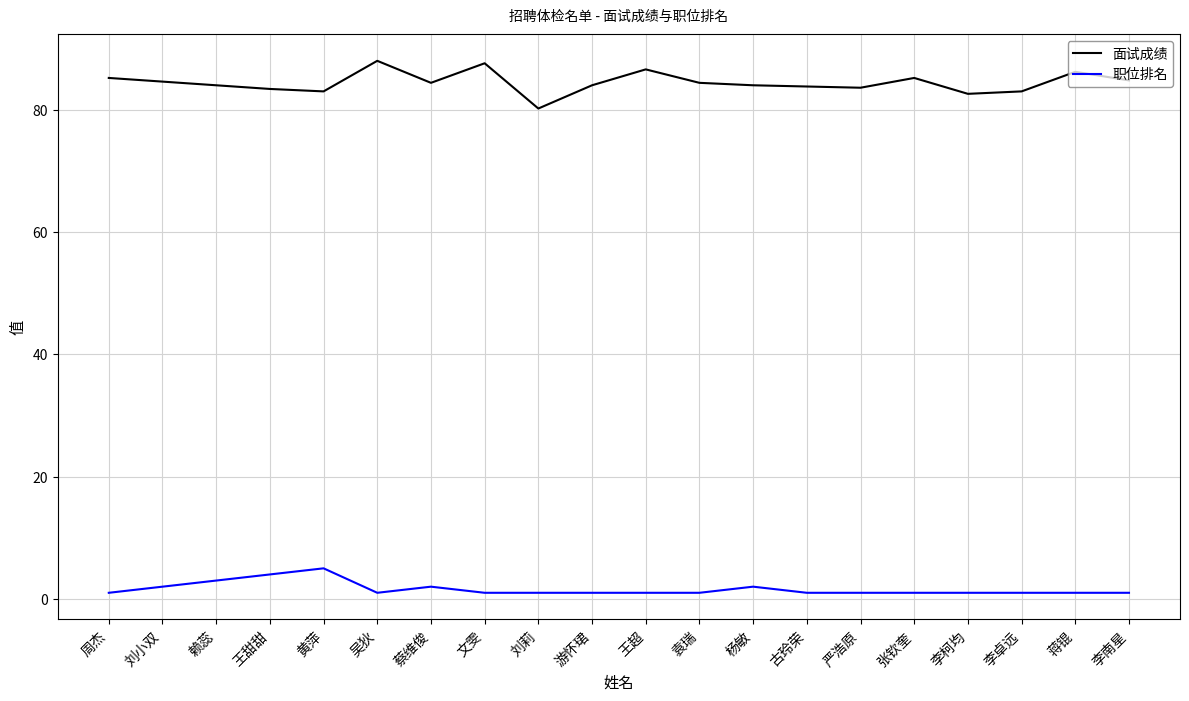

Is the value of 面试成绩 at 王超 greater than the value of 职位排名 at 严浩原?

Yes